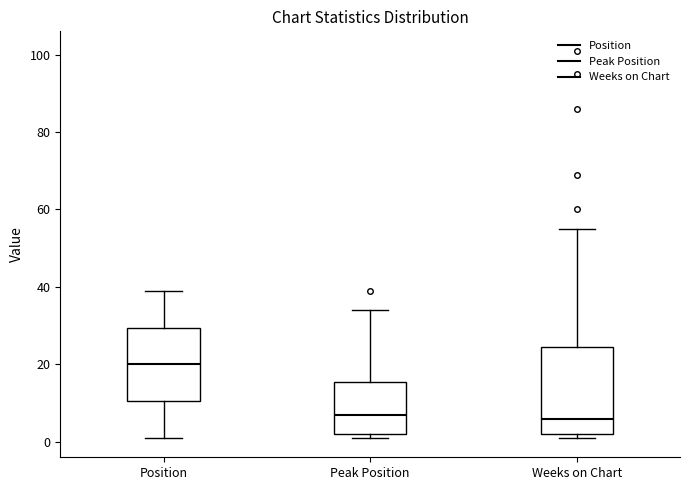

Where is the lower edge of the box for Peak Position on the y-axis? The values are not printed on the chart, so give them approximately, as read against the axis.

2